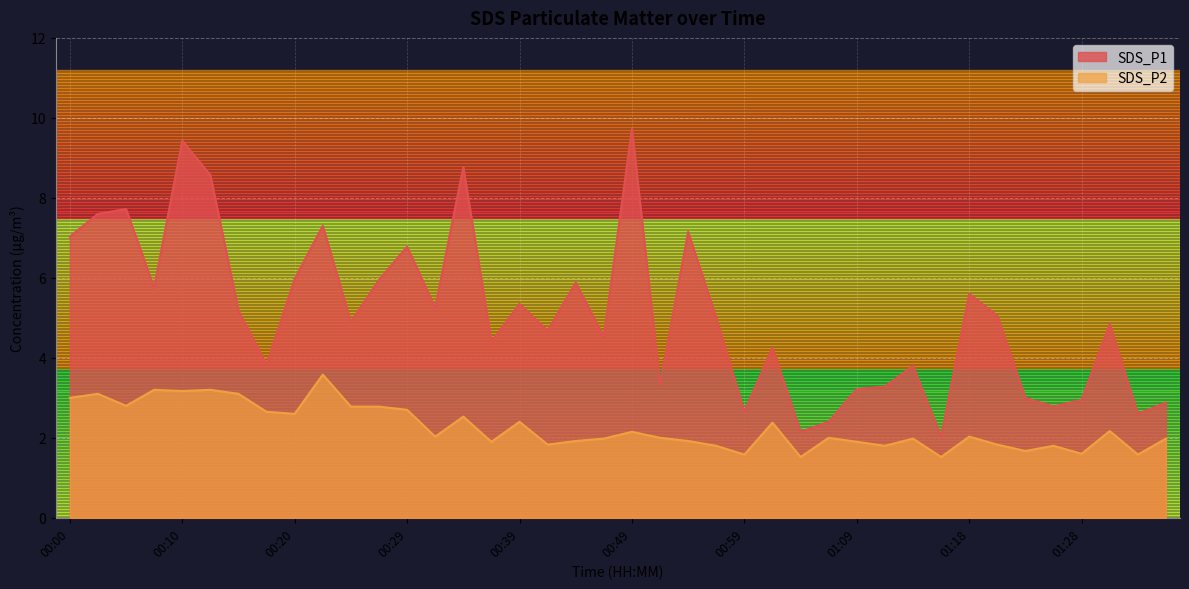

Rank the series by their maximum value, from highest to lowest.

SDS_P1, SDS_P2